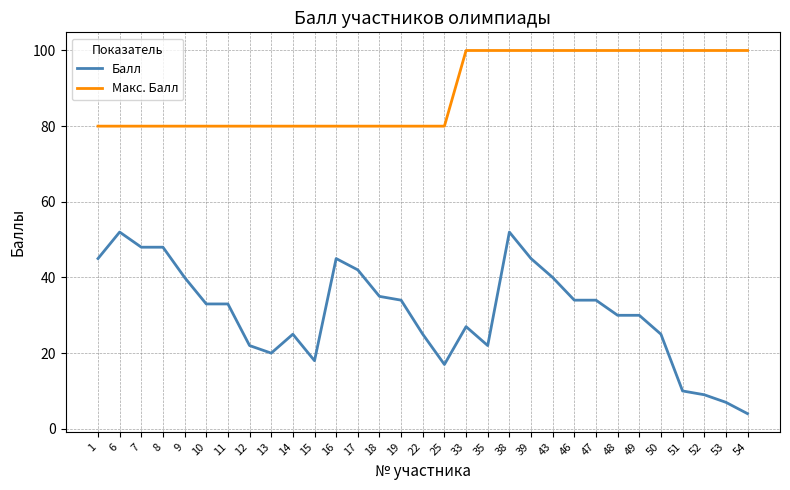

Is this an area chart (filled region under the line)?

No